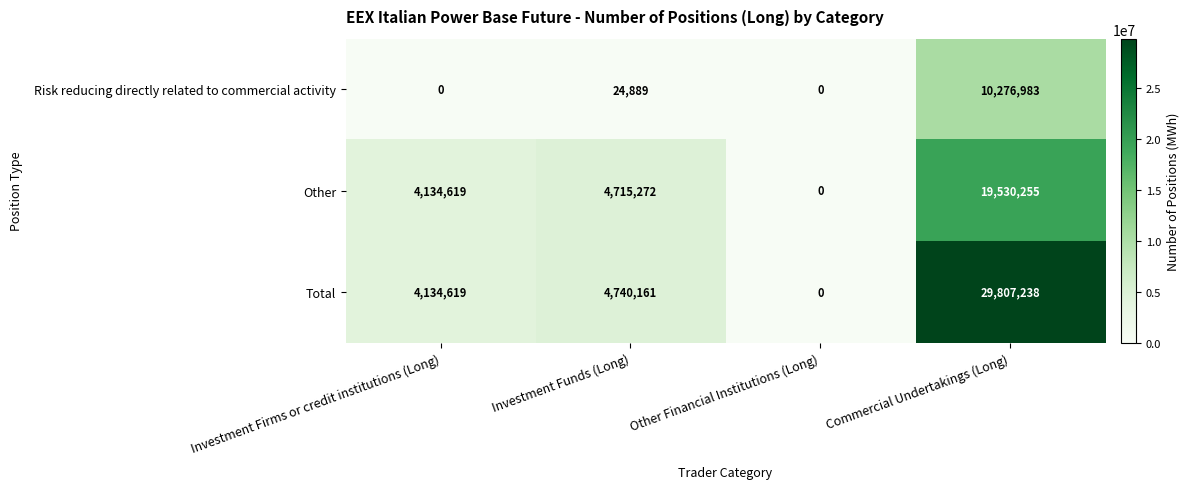

True or false: Other has a value of 0 at Other Financial Institutions (Long).

True